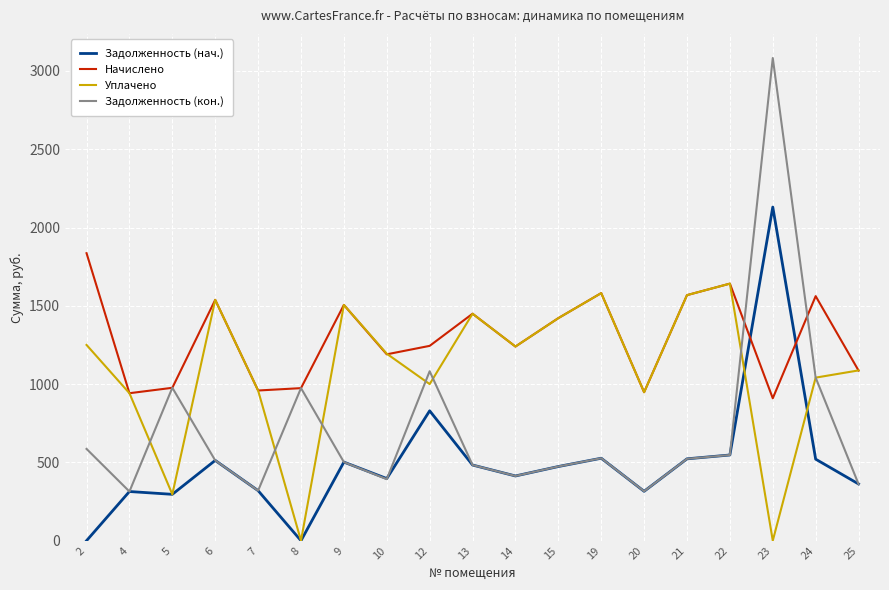

Is the value of Задолженность (нач.) at 4 greater than the value of Начислено at 12?

No